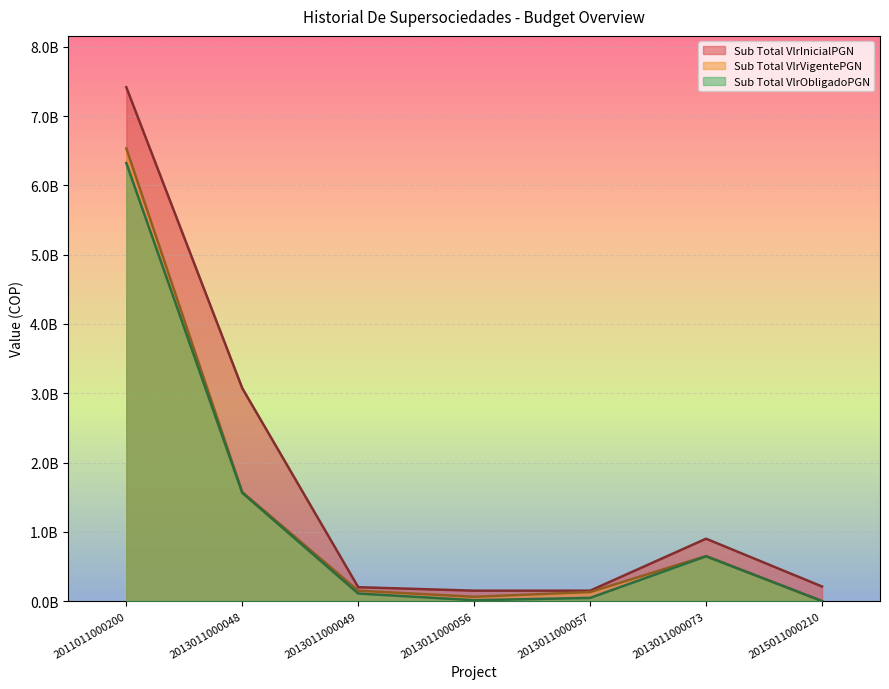

What is the value of the Sub Total VlrVigentePGN point at the 2nd from the left?

1573000000.0